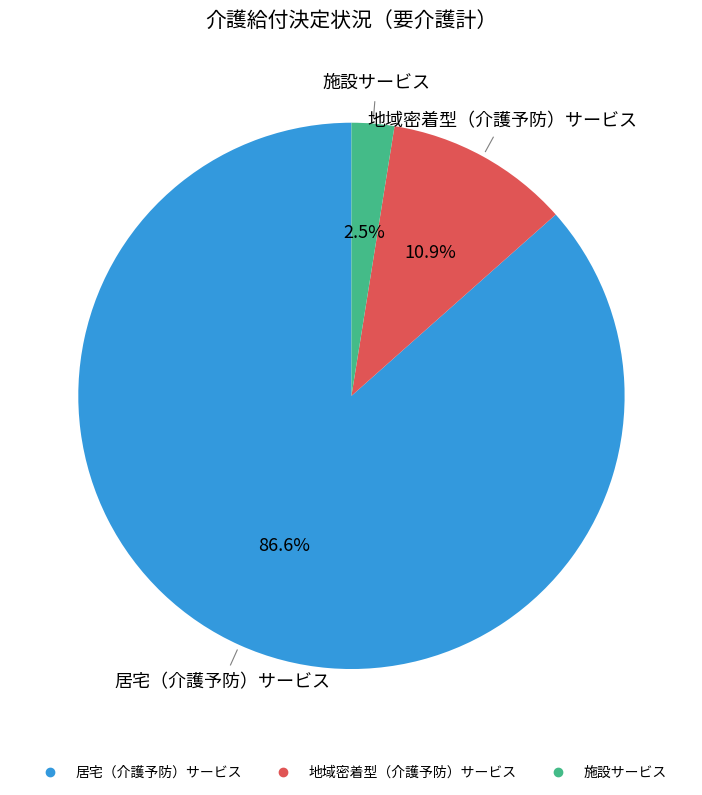

Does any single category account for the majority?

Yes